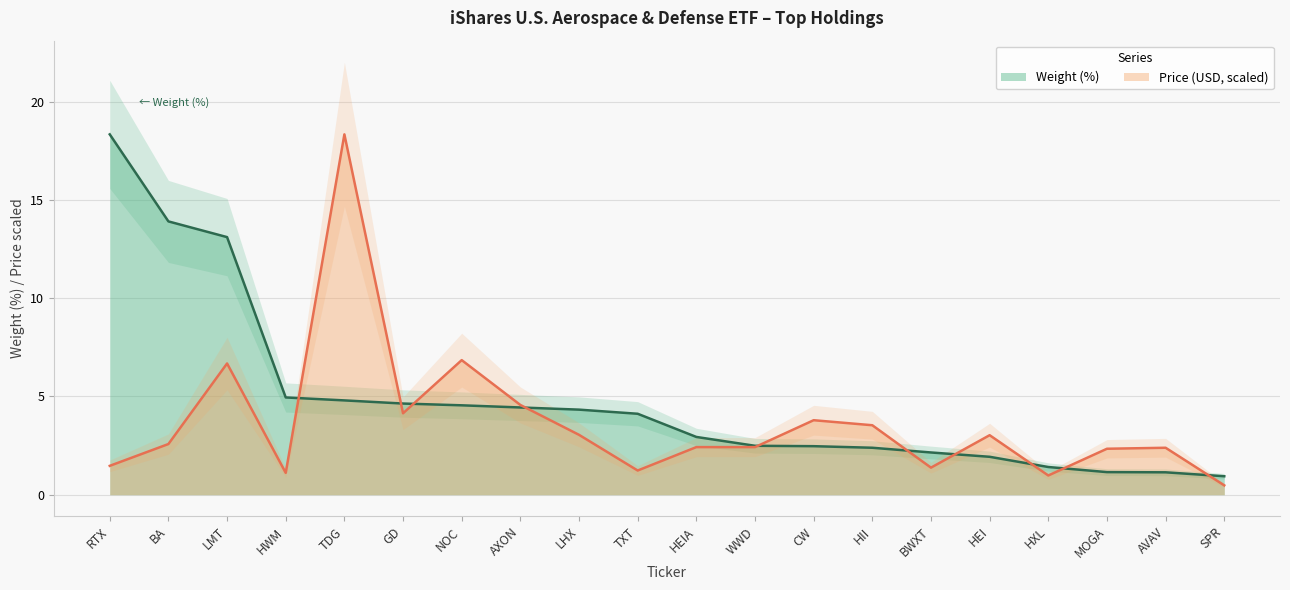

How many times do Price (USD) and Weight (%) cross each other?

10